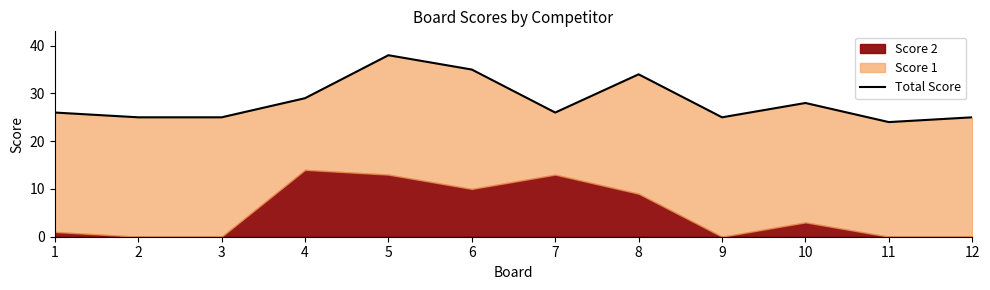

The chart shows a value of 25 at 2. True or false?

True